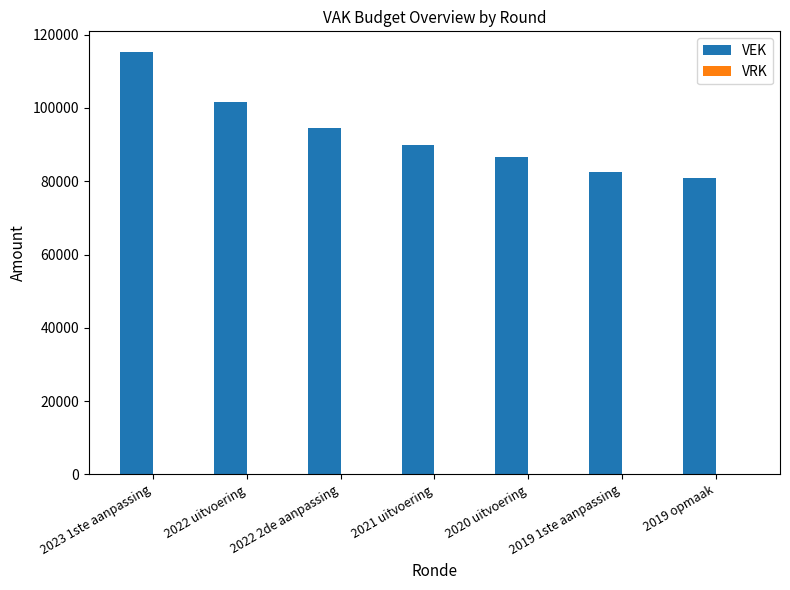

What is the change in value from 2022 2de aanpassing to 2019 opmaak?

-13454